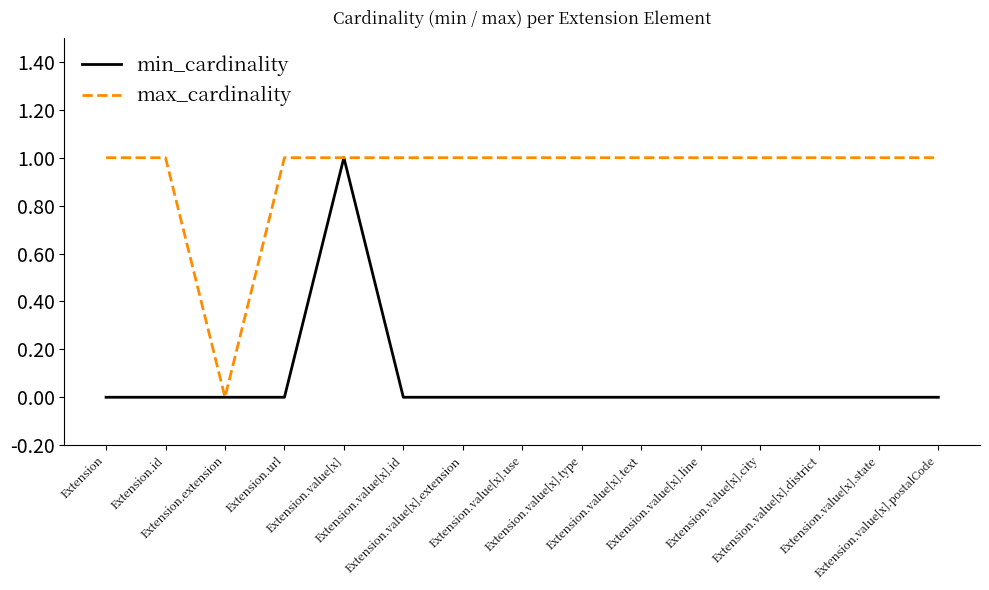

What is the average value of the max_cardinality series?

1